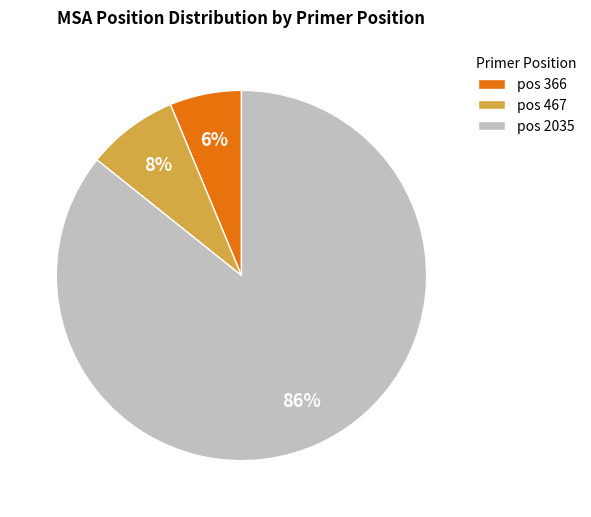

The pos 366 slice represents 6% of the pie. True or false?

True